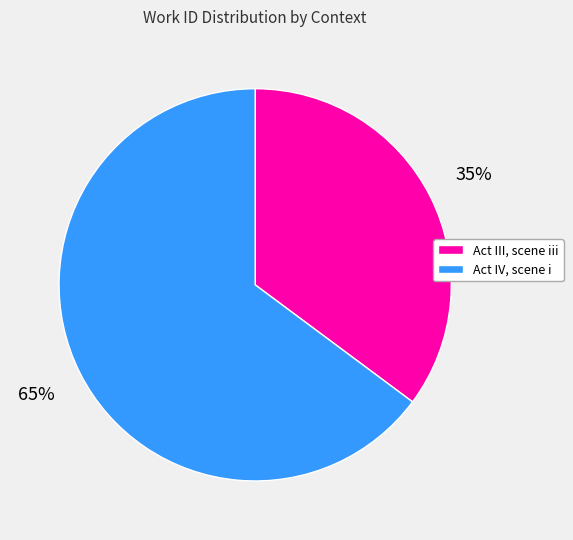

How many slices are in this pie chart?

2